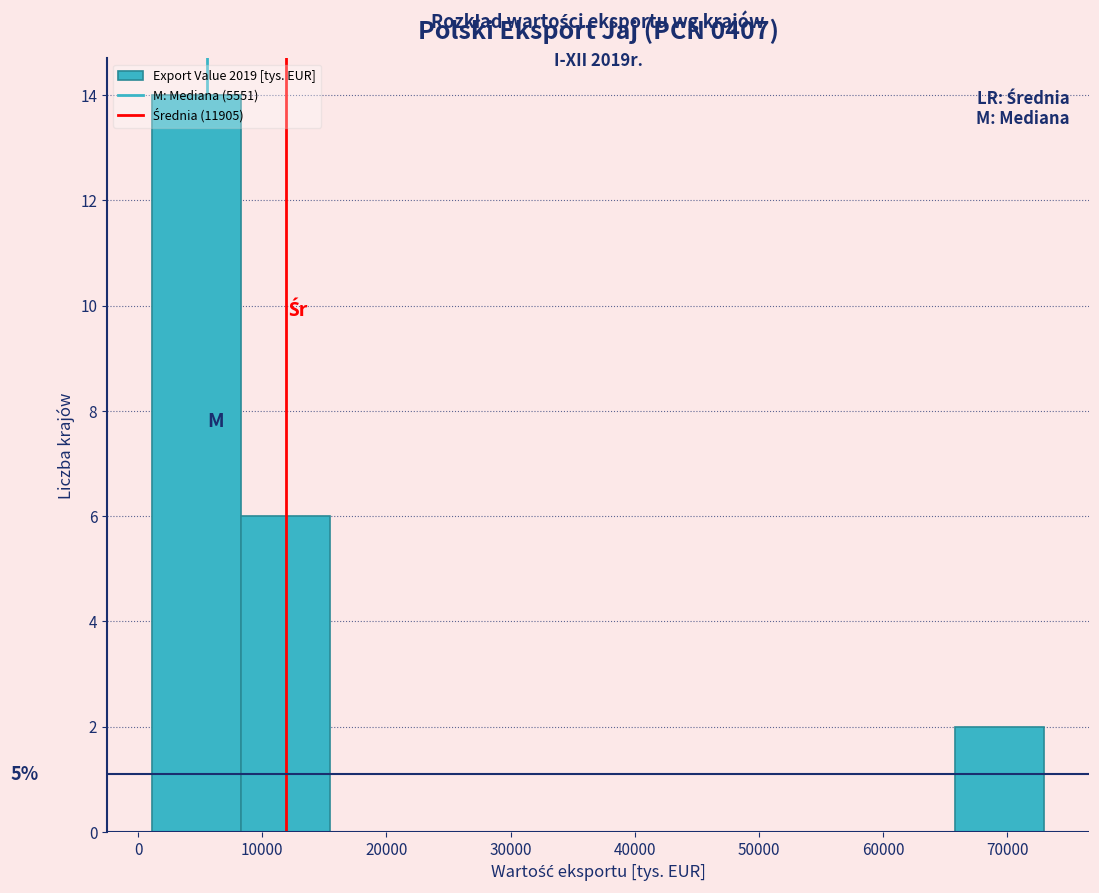

Which range on the x-axis has the tallest bar?

1000 to 8000